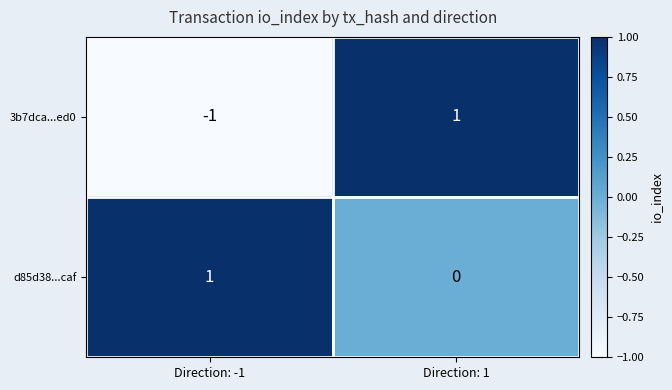

Count the number of categories in the chart.

2